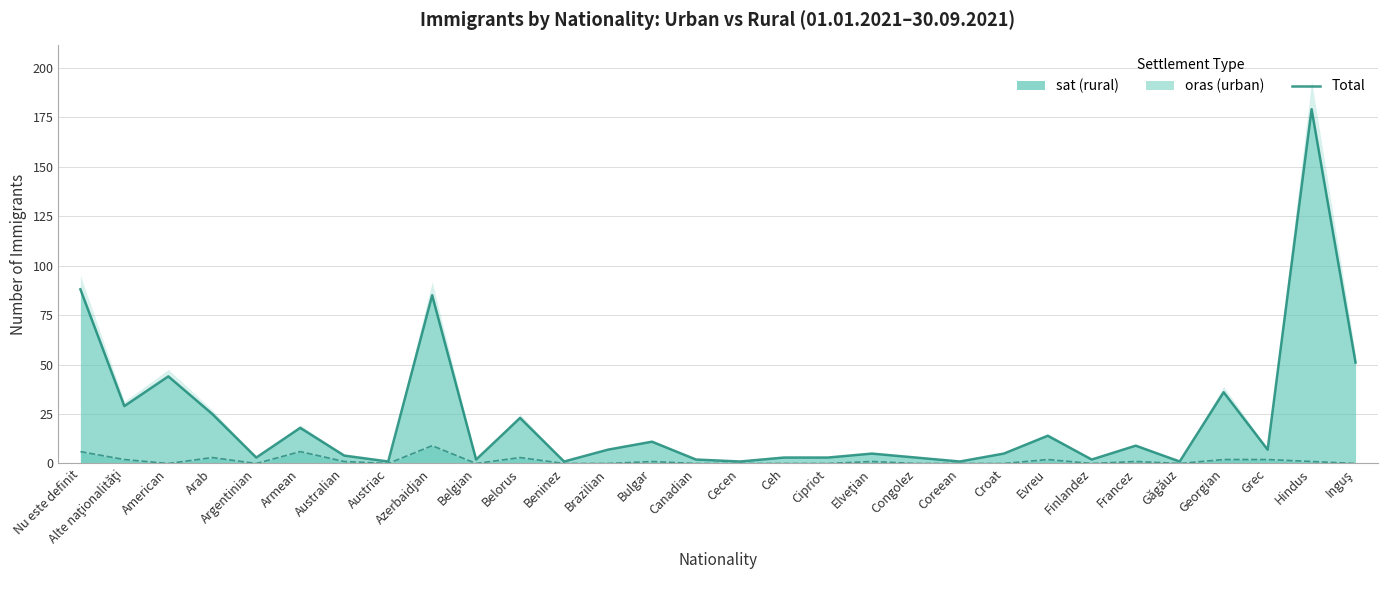

At which label does the data first exceed 7?

Nu este definit